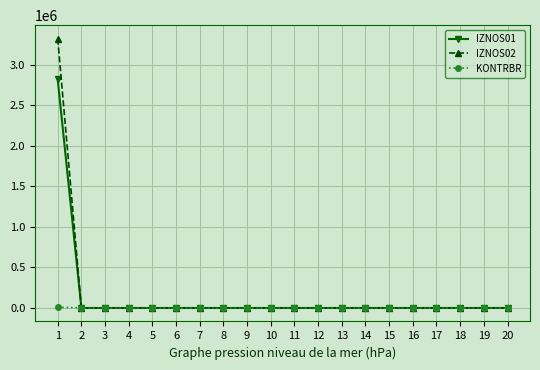

At how many categories does at least one series exceed 1480141?

1